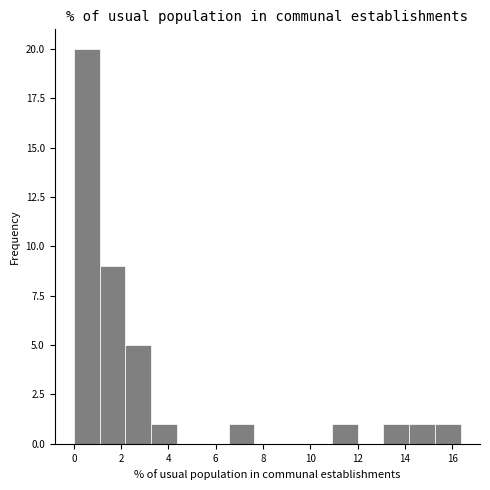

How tall is the bar that spans 6.6 to 7.6 on the x-axis? Neither the bar edges nor the heights are printed on the chart, so give them approximately, as read against the axes.

1